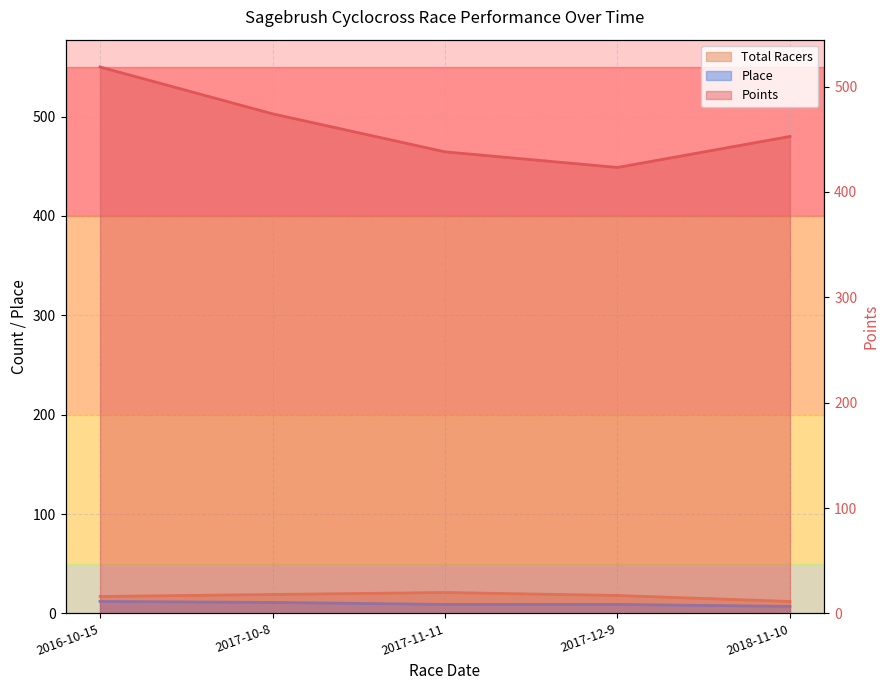

What is the label of the 1st point from the left?

2016-10-15